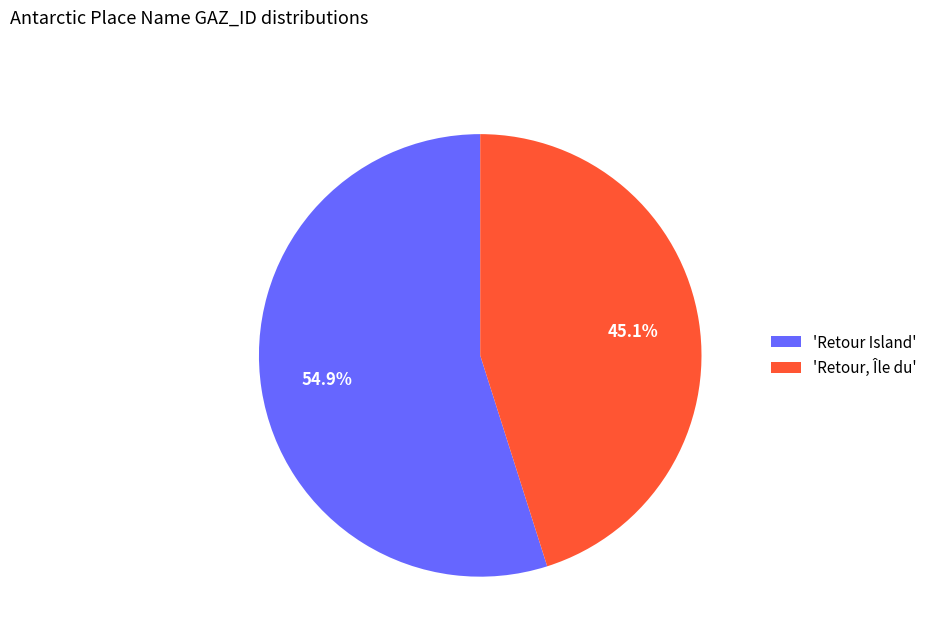

Rank the categories by value from lowest to highest.

'Retour, Île du', 'Retour Island'